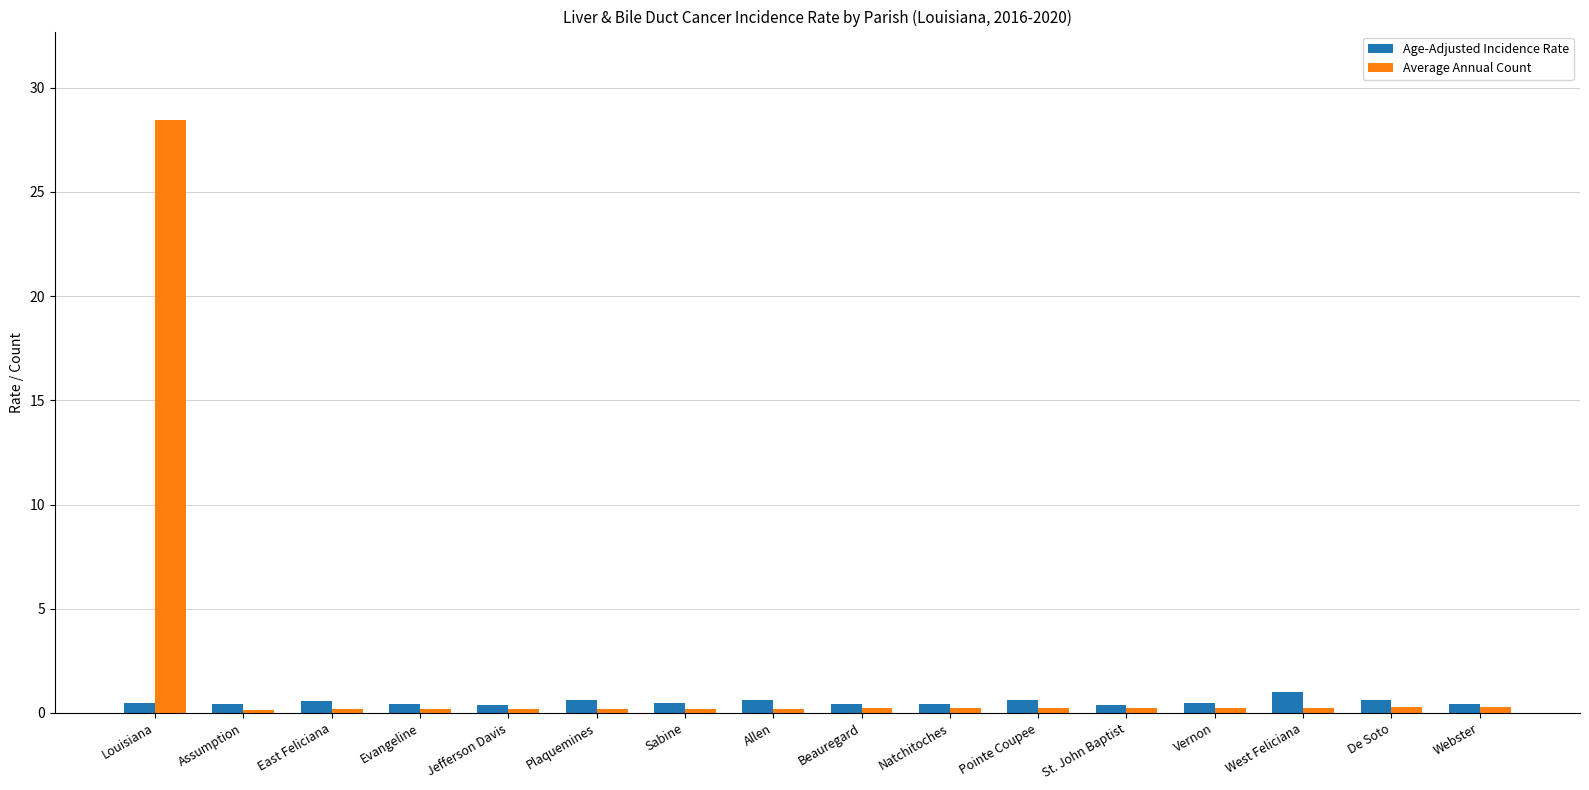

Does the chart contain stacked bars?

No